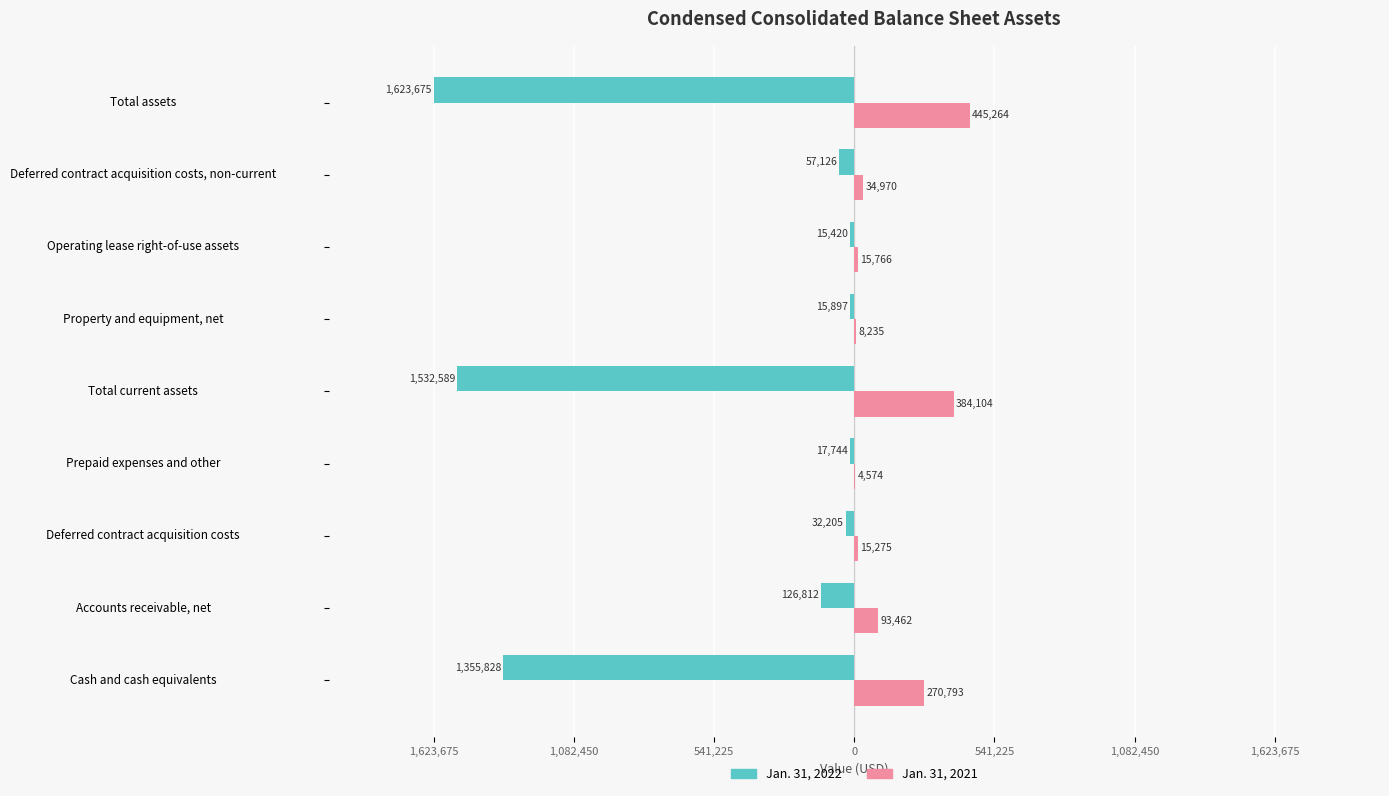

What are all the series names shown in the legend?

Jan. 31, 2022, Jan. 31, 2021